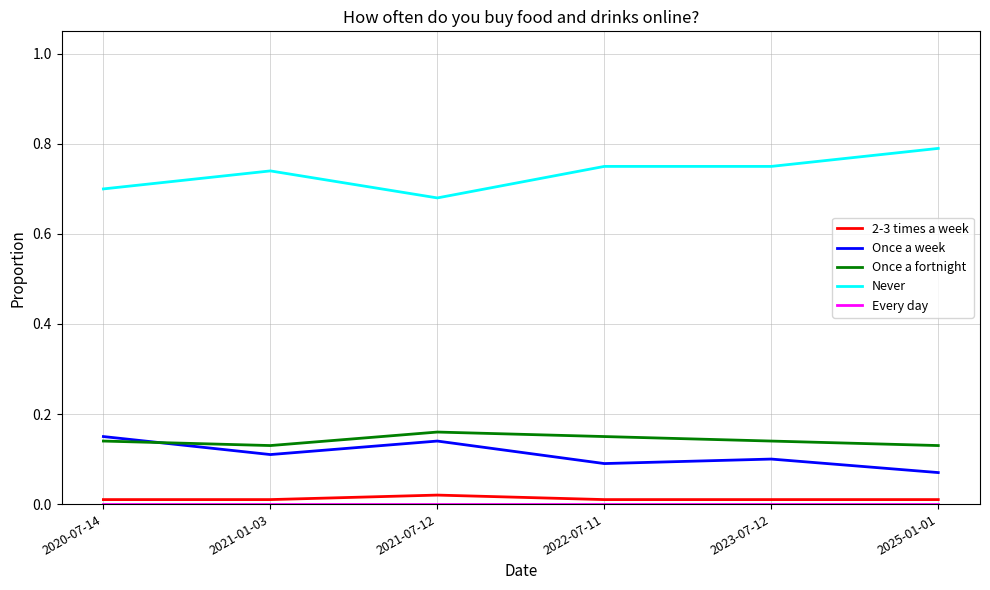

Is it true that Never equals 0.7 at 2021-01-03?

True